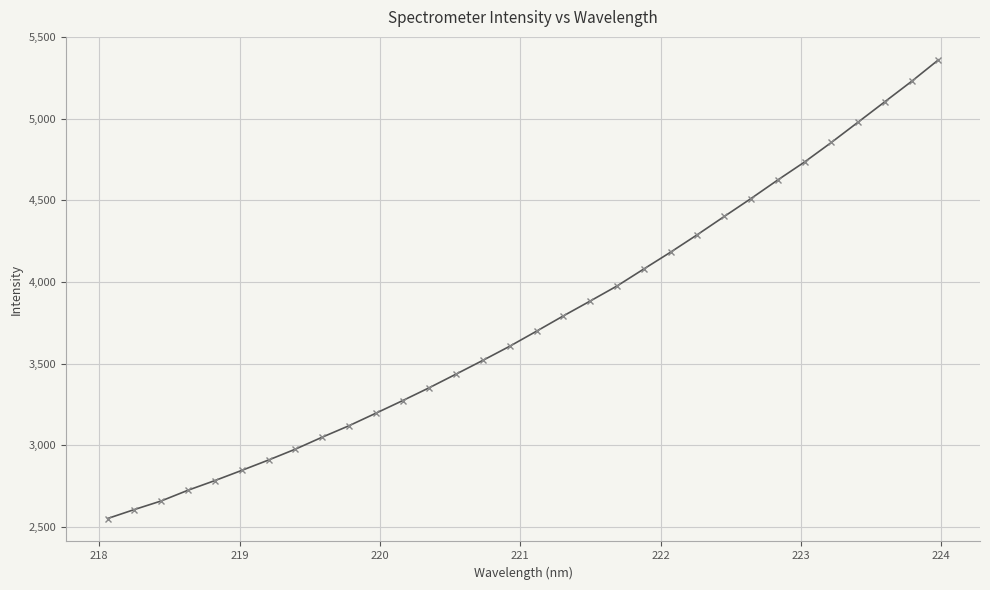

What is the average value?

3760.3